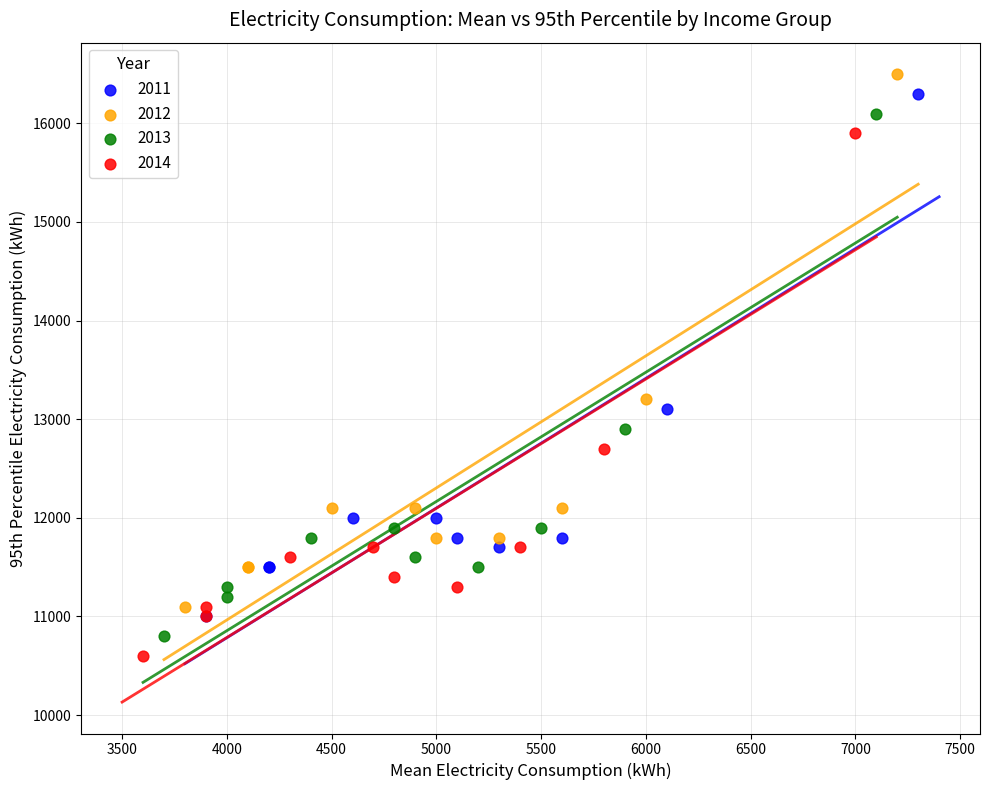

Which series contains the lowest Y value?

2014